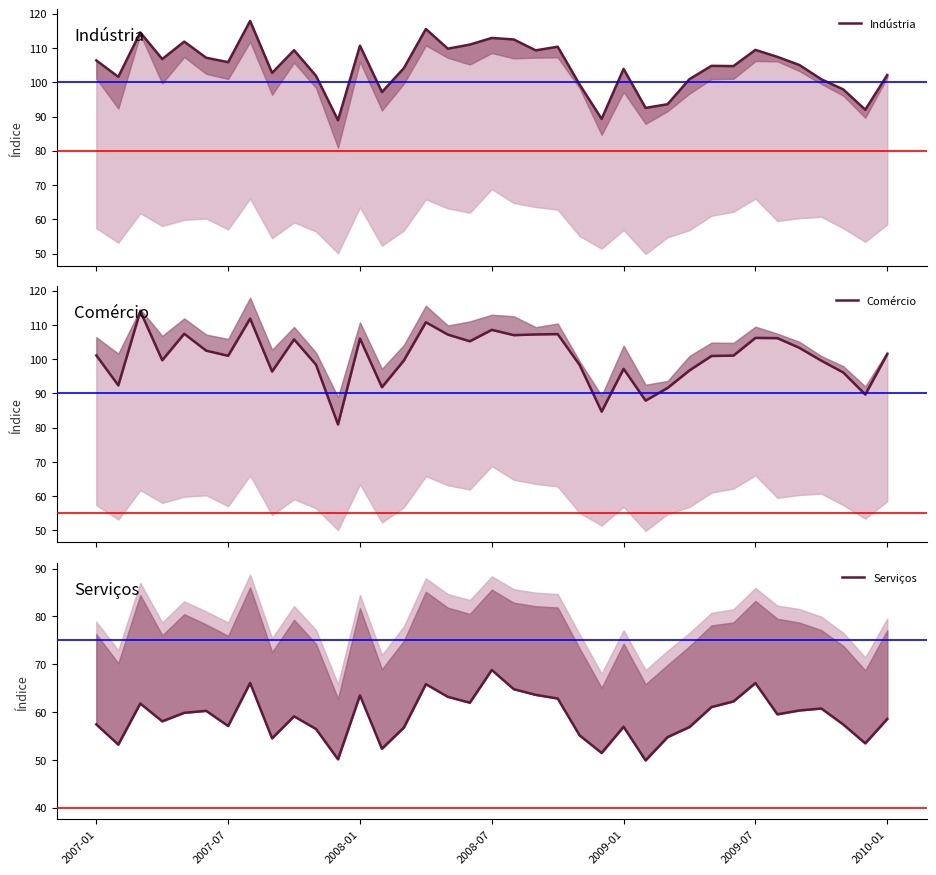

How many values in the Comercio series are below 101?

18